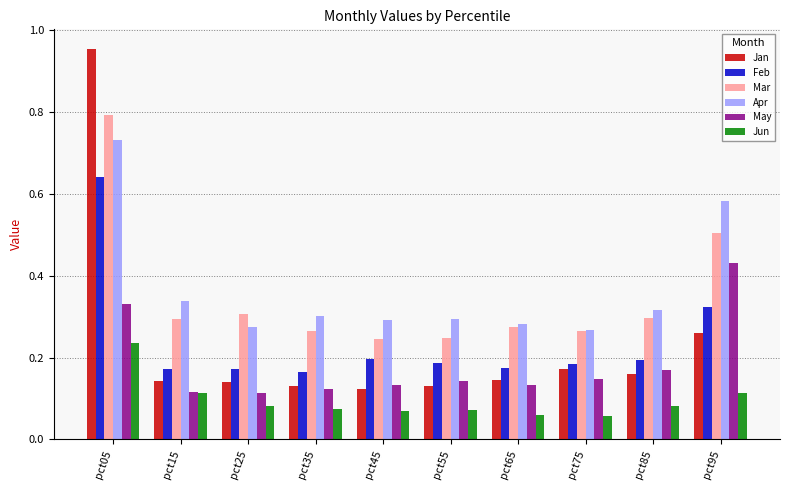

At which category is the sum across all series the highest?

pct05